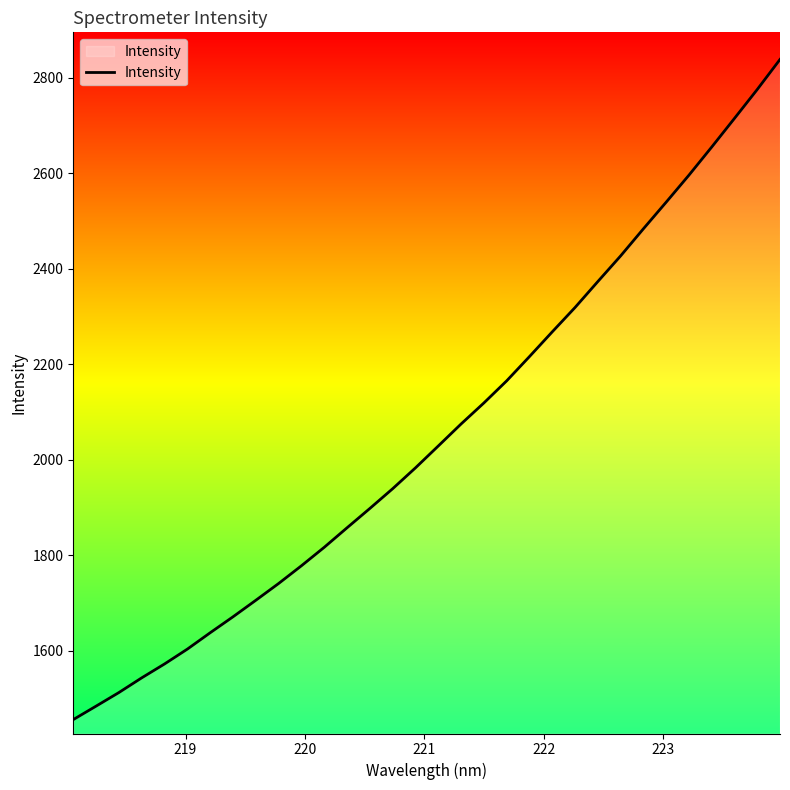

What is the smallest value displayed?

1456.4